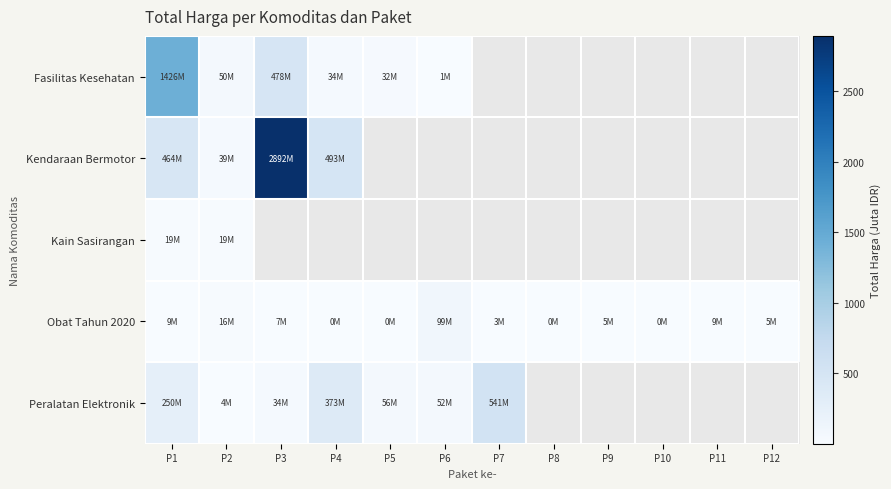

How many series are shown in this chart?

5